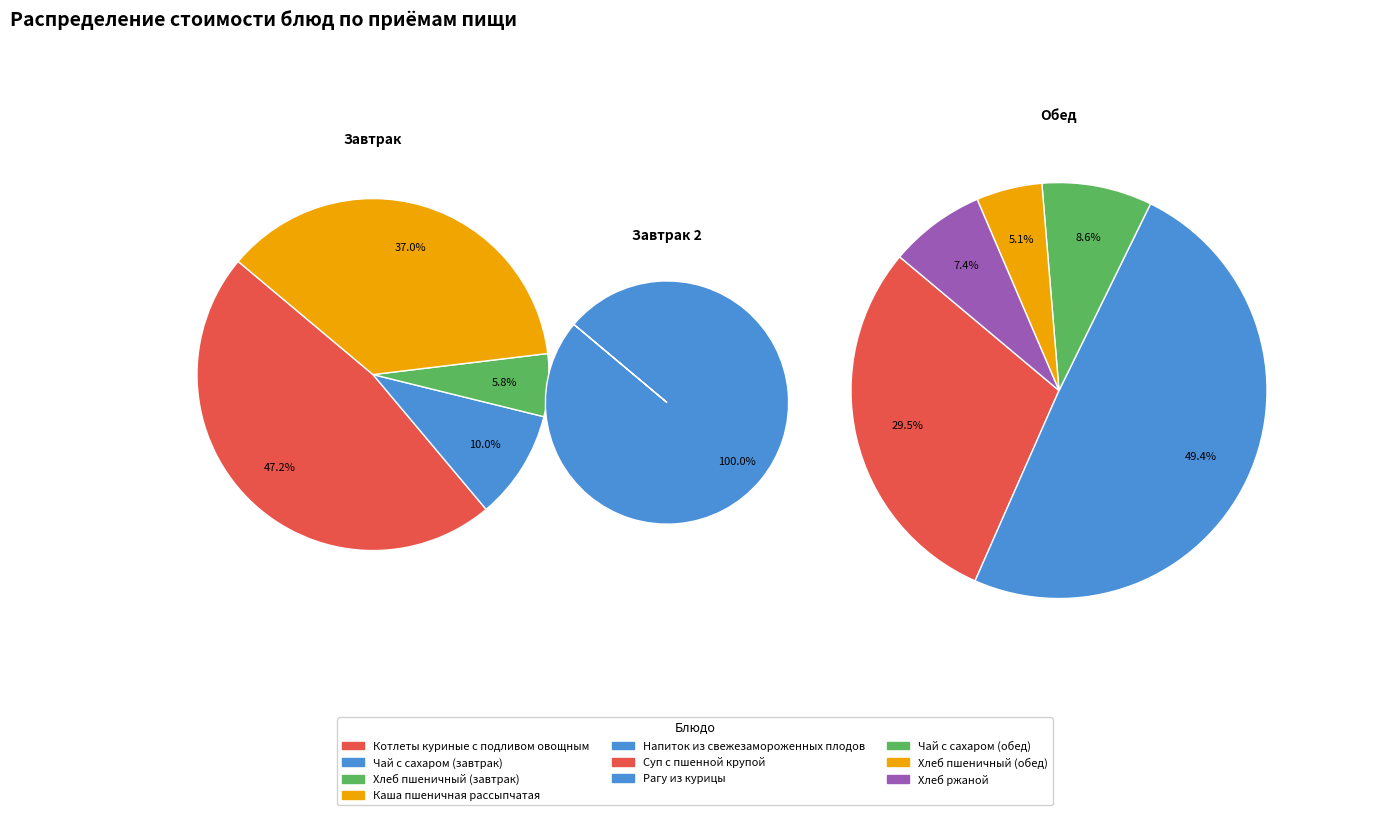

What is the ratio of the value at Чай с сахаром (обед) to the value at Каша пшеничная рассыпчатая?

0.3